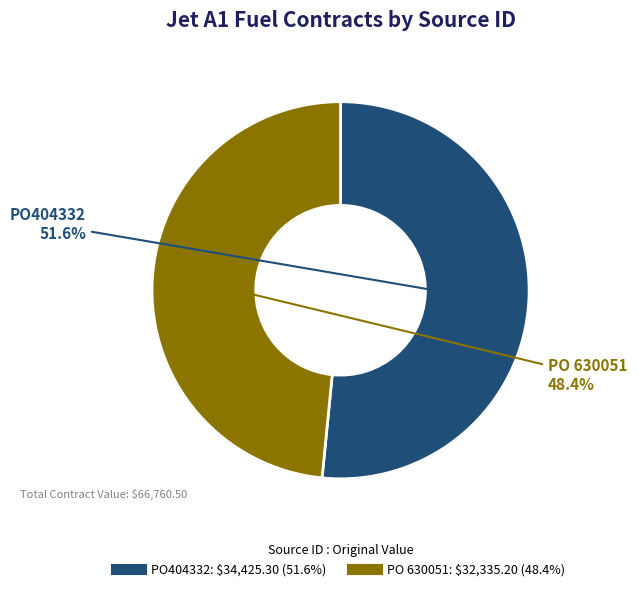

Between PO 630051 and PO404332, which is larger?

PO404332